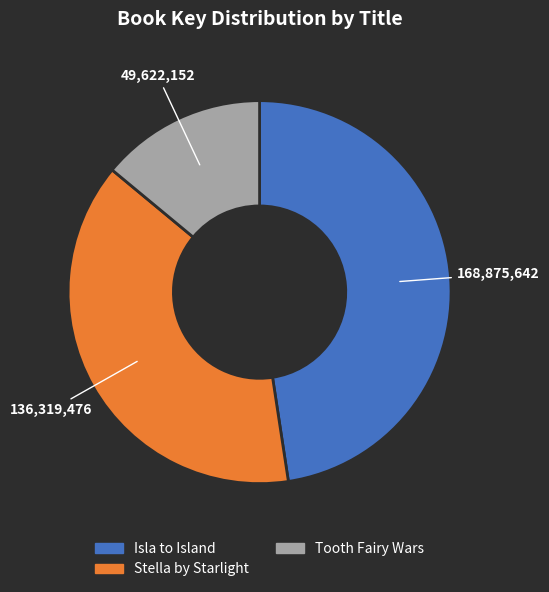

Between Stella by Starlight and Tooth Fairy Wars, which is larger?

Stella by Starlight